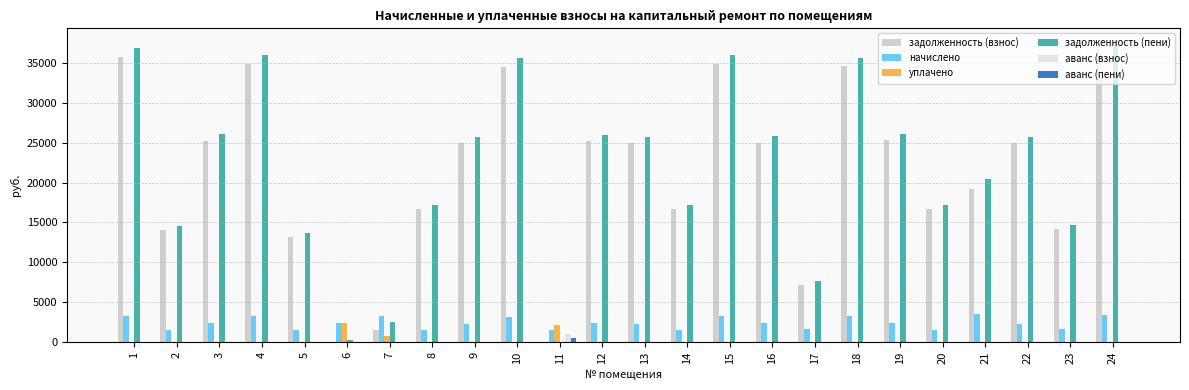

What is the highest value of the задолженность (пени) series?

37496.2